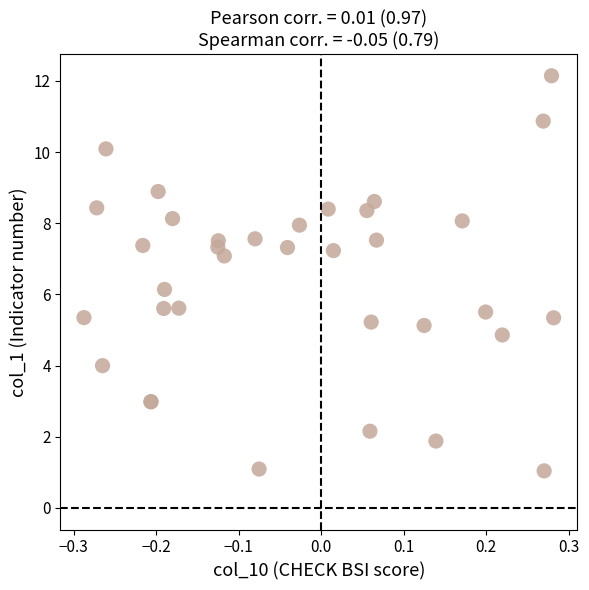

What Y value in the scatter plot is closest to 6?

6.1